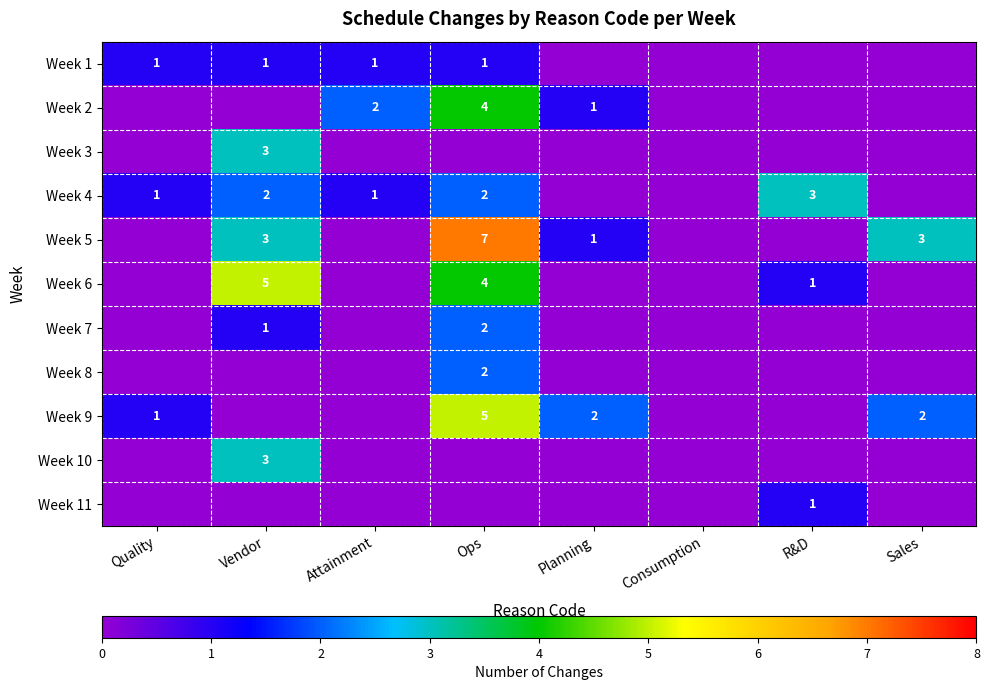

What is the sum of the Week 6 values at R&D and Ops?

5